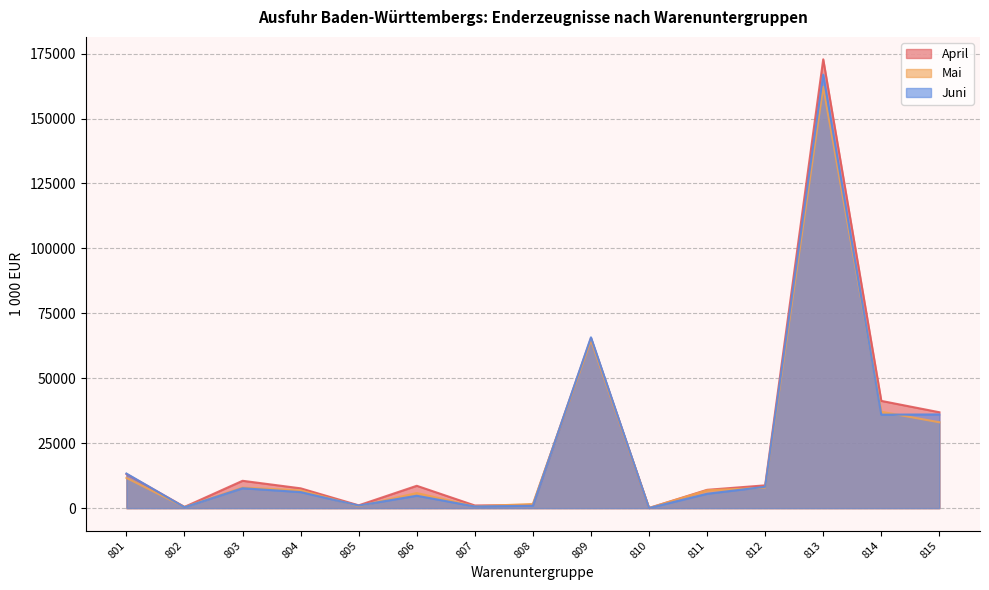

What is the sum of all Mai values?

347588.5